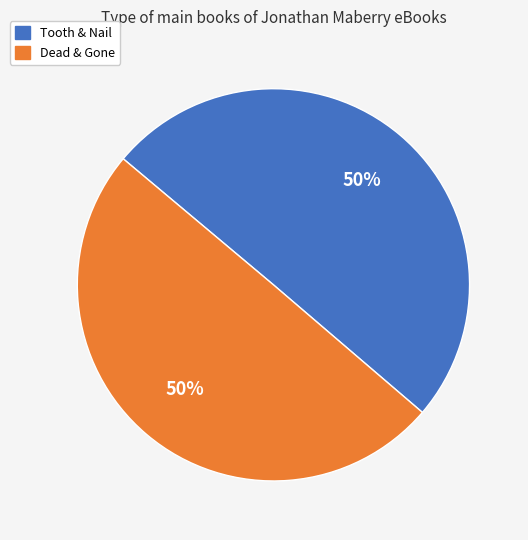

What is the ratio of the value at Tooth & Nail to the value at Dead & Gone?

1.0